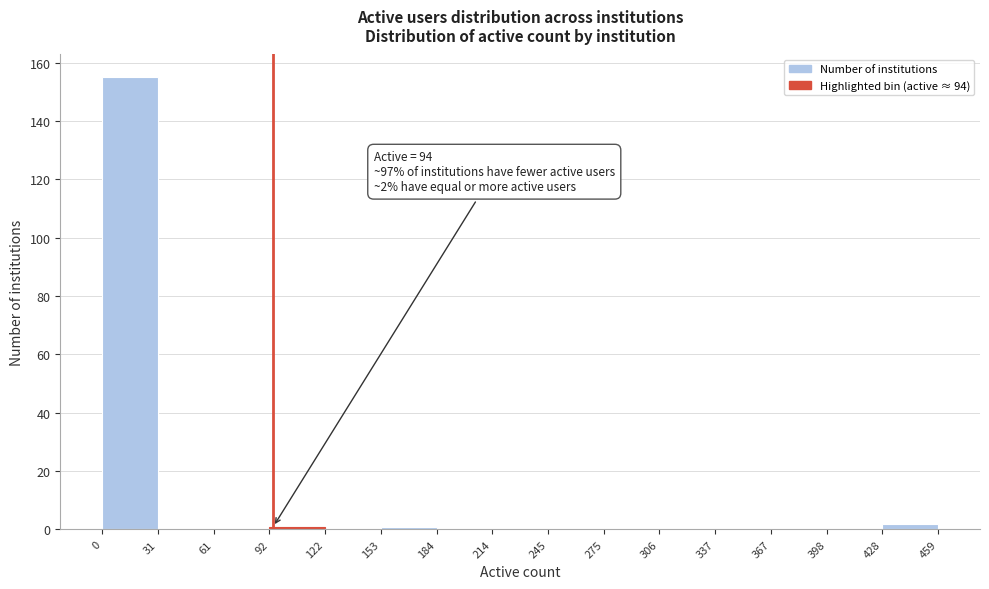

Which range on the x-axis has the tallest bar?

0 to 31